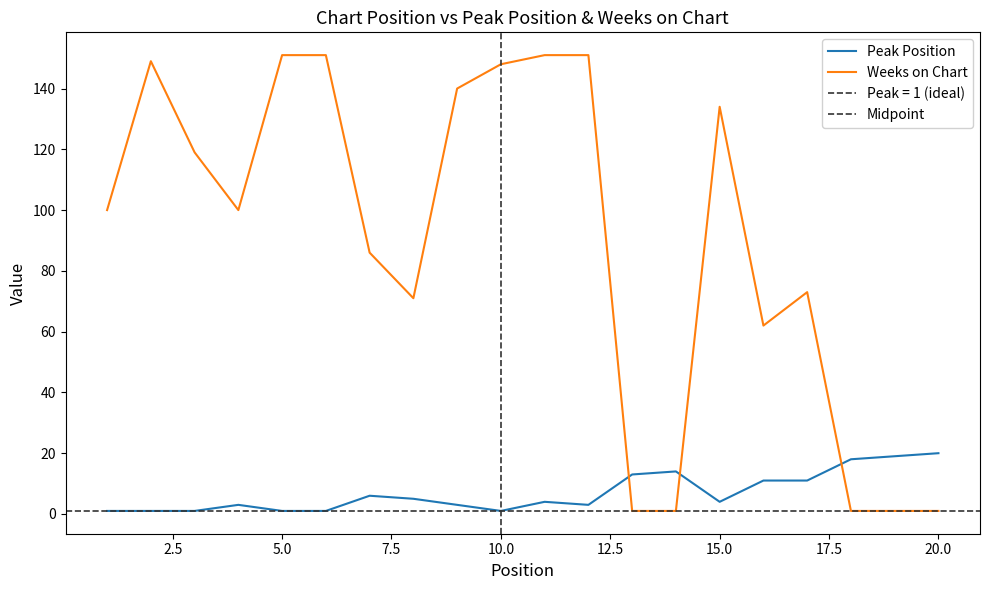

How many intersections are there between Peak Position and Weeks on Chart?

3